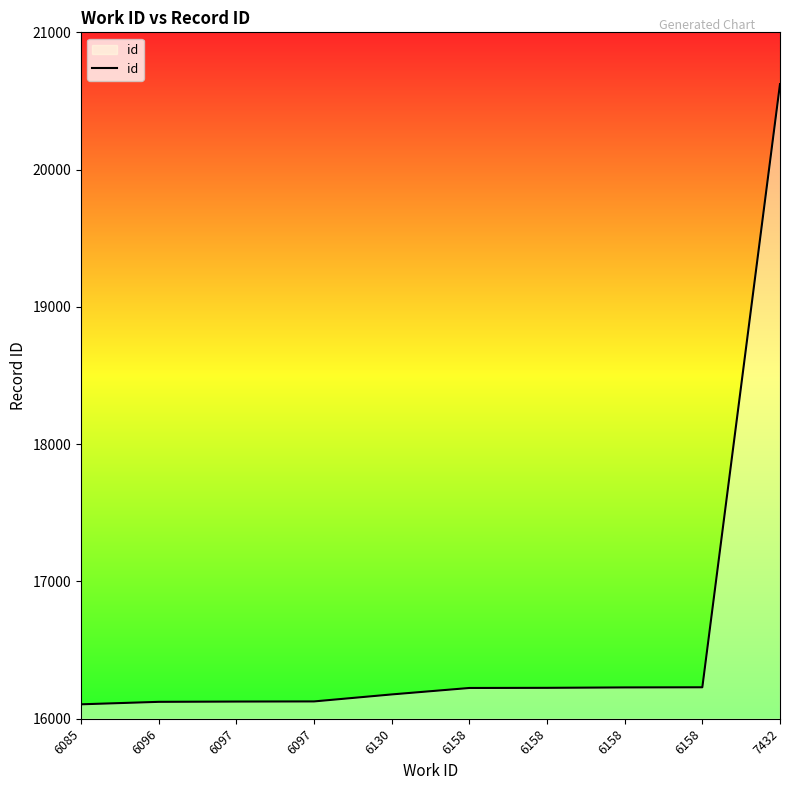

What is the average value?

16618